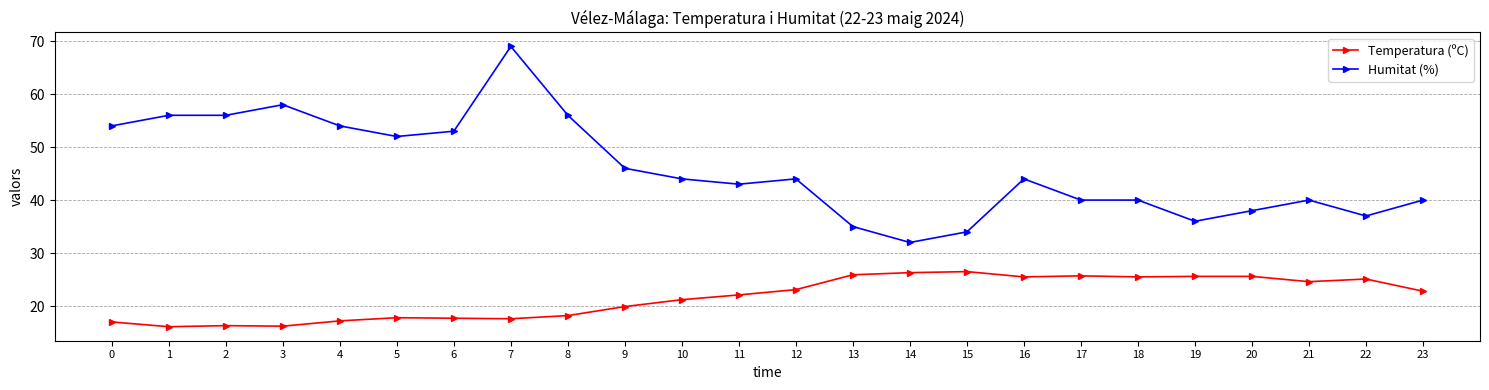

What is the sum of all Temperatura (ºC) values?

519.5